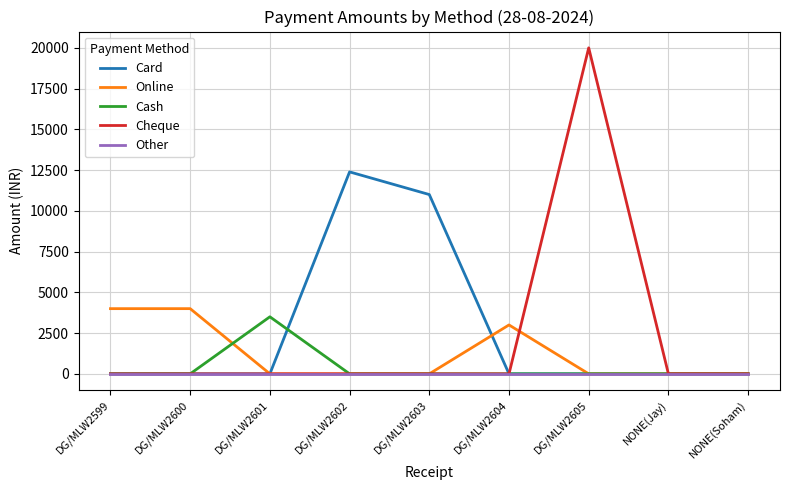

What are all the series names shown in the legend?

Card, Online, Cash, Cheque, Other